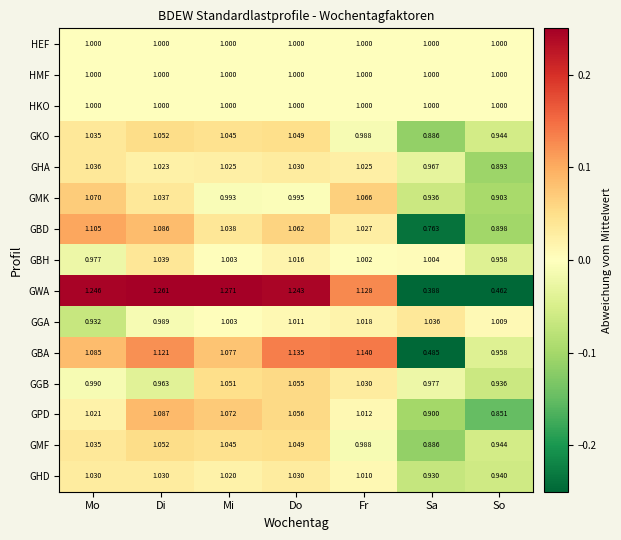

How many series are shown in this chart?

15